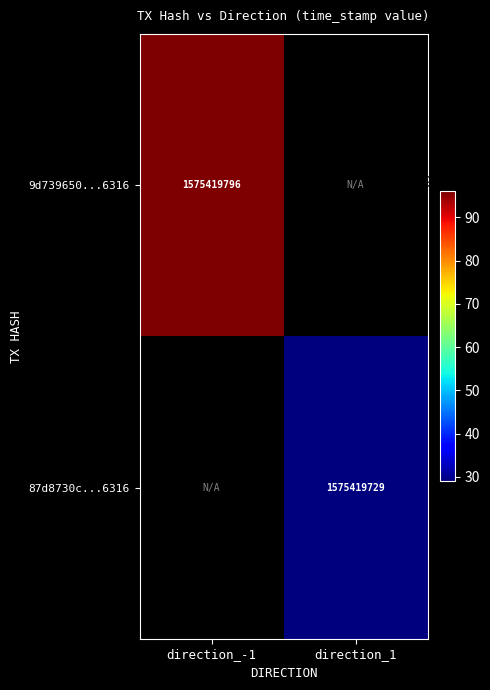

Reading right to left, list all the values displayed in this chart.

9d739650732ef8eaf56774ae1dc581bb15e6316: direction_1=0	direction_-1=1575419796
87d8730c851739729409e95100f88aea450ebec: direction_1=1575419729	direction_-1=0